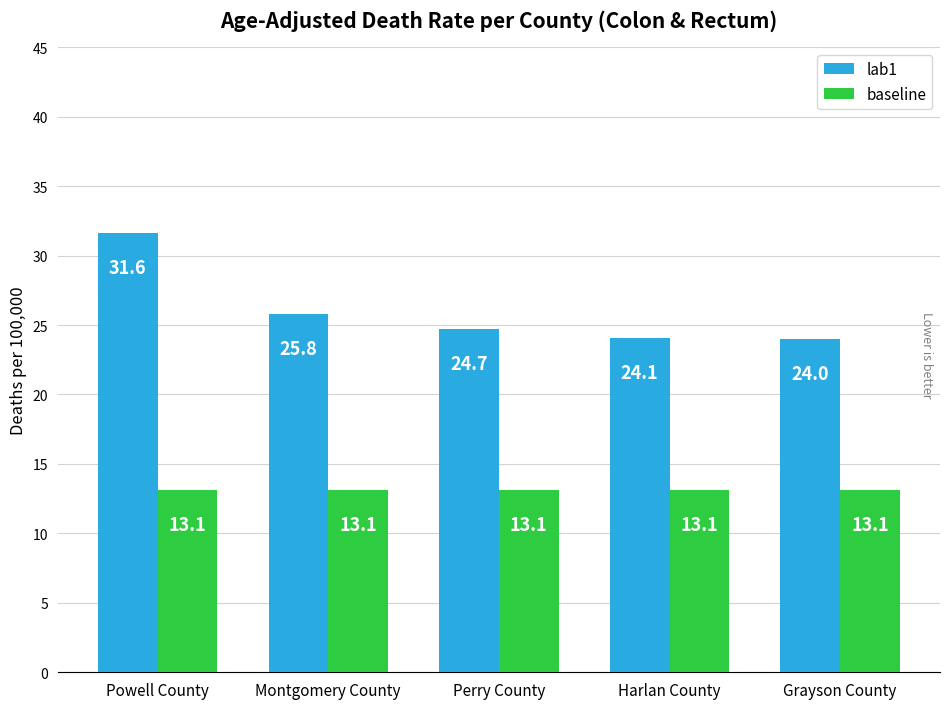

Rank the series at Harlan County from lowest to highest value.

baseline, lab1